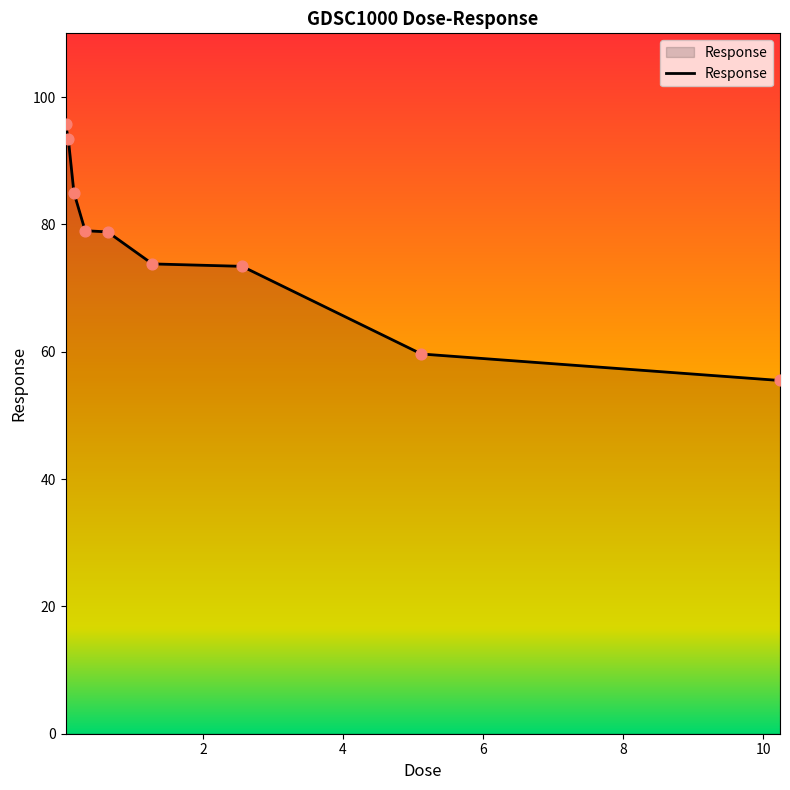

What is the difference between the maximum and minimum values?

40.2